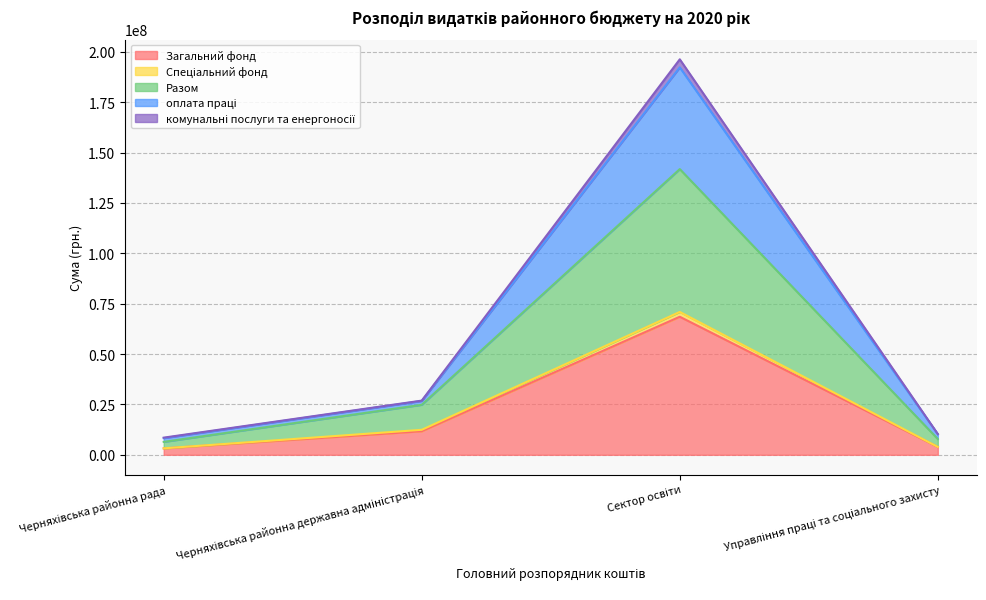

Where does the Разом series first go above 24834000?

Сектор освіти